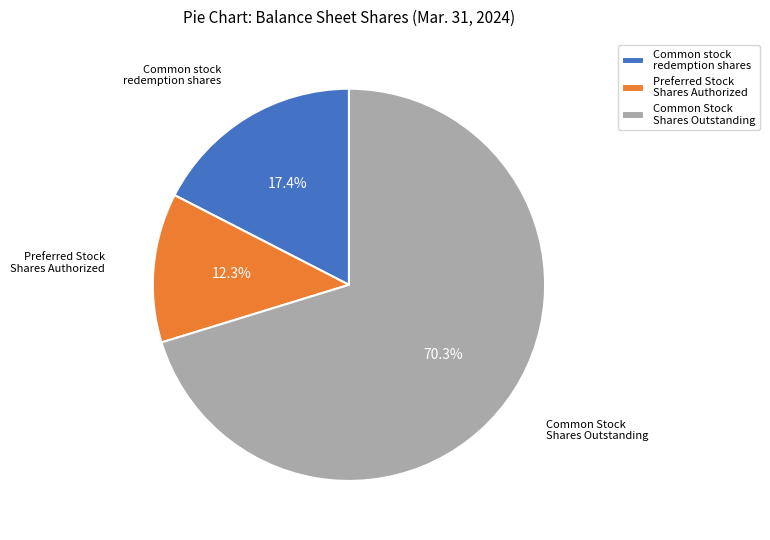

Does any single category account for the majority?

Yes